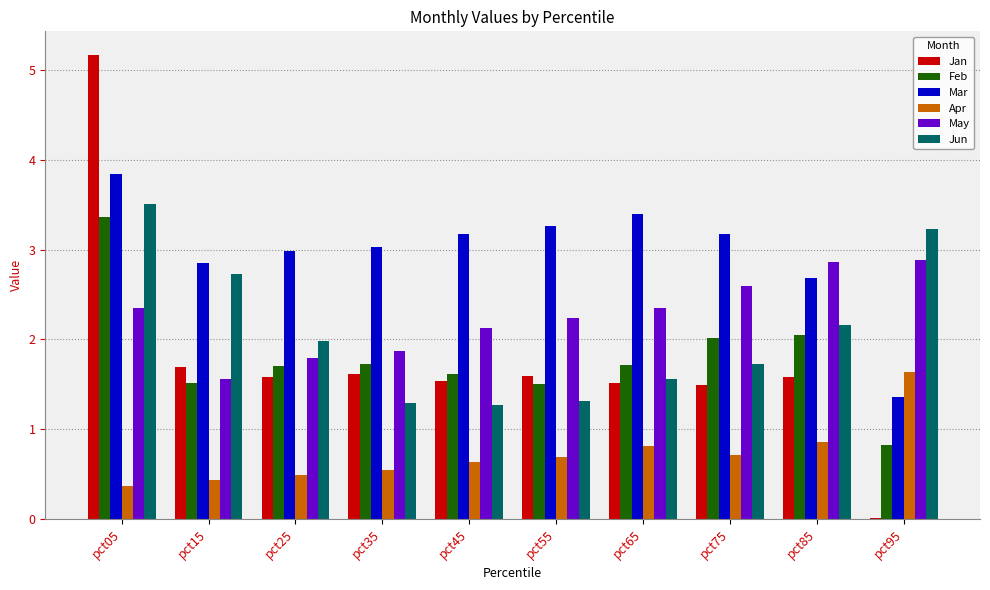

What is the average value of the Jan series?

1.8